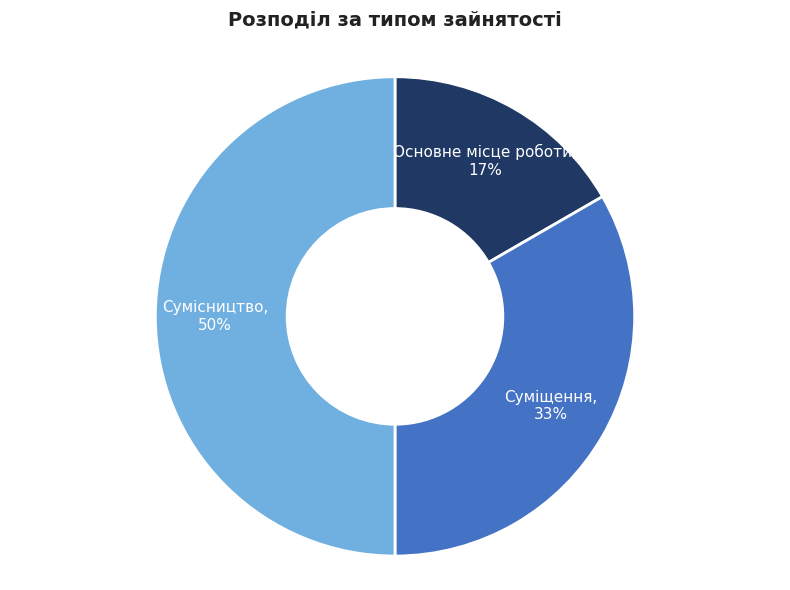

Do Основне місце роботи and Сумісництво together represent more than half of the pie?

Yes